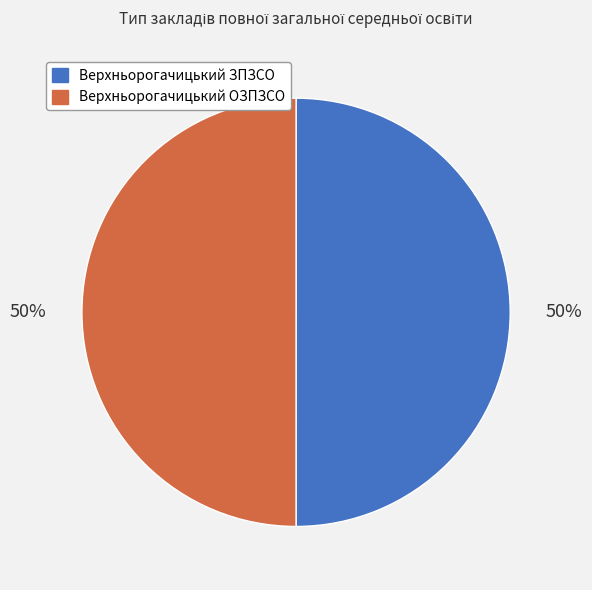

What is the ratio of the value at Верхньорогачицький ЗПЗСО to the value at Верхньорогачицький ОЗПЗСО?

1.0